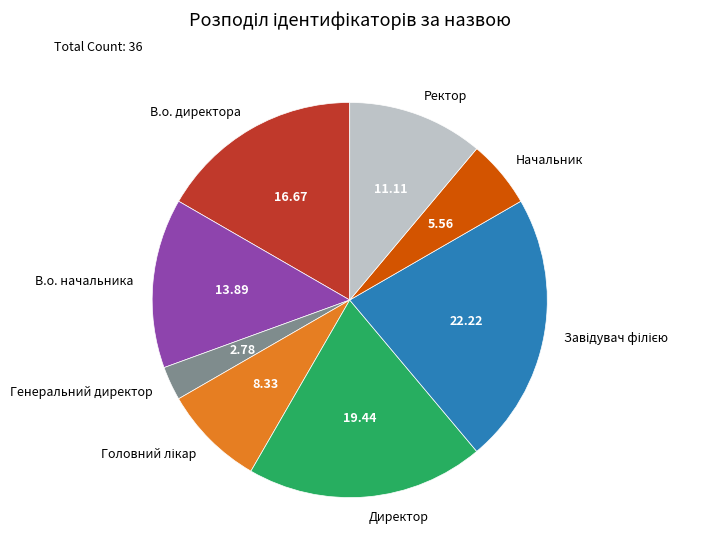

Which category has the smallest portion of the pie?

Генеральний директор